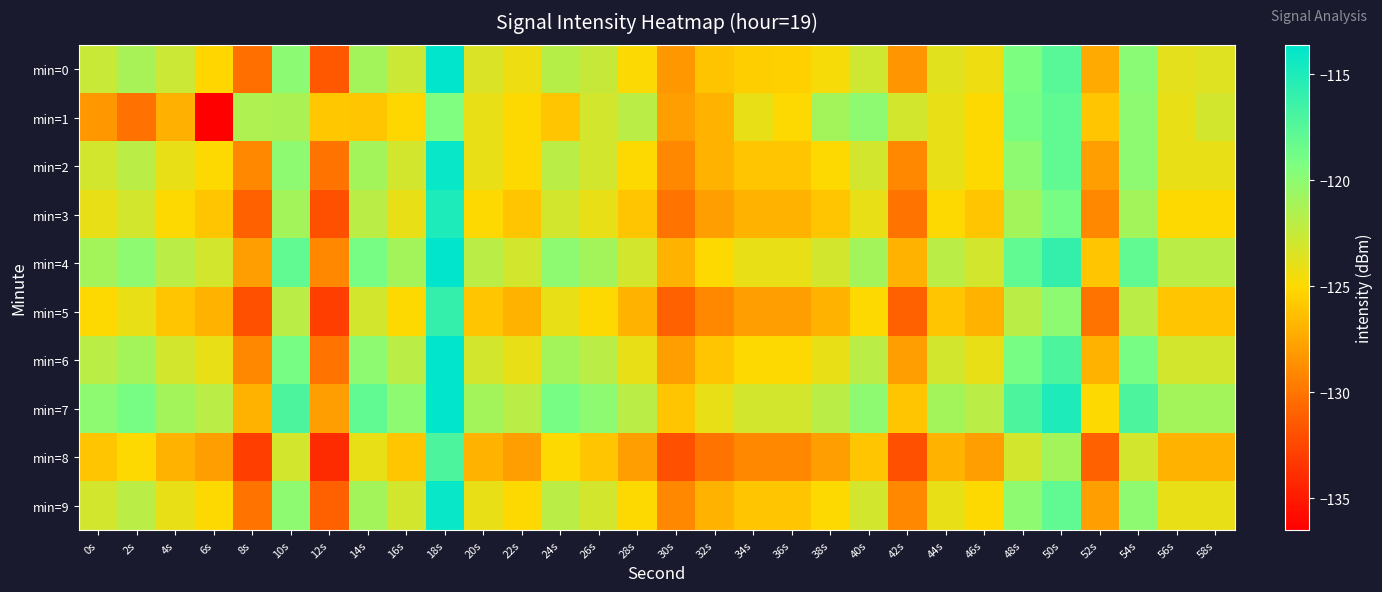

Which has a higher value, 38s or 2s?

2s